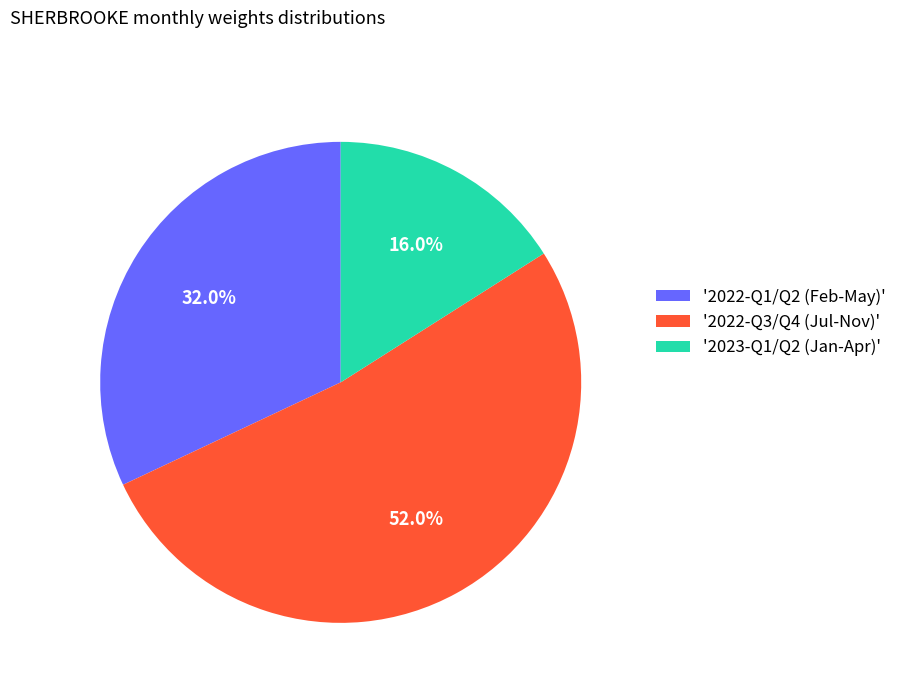

What percentage do '2023-Q1/Q2 (Jan-Apr)' and '2022-Q3/Q4 (Jul-Nov)' together represent?

68.0%